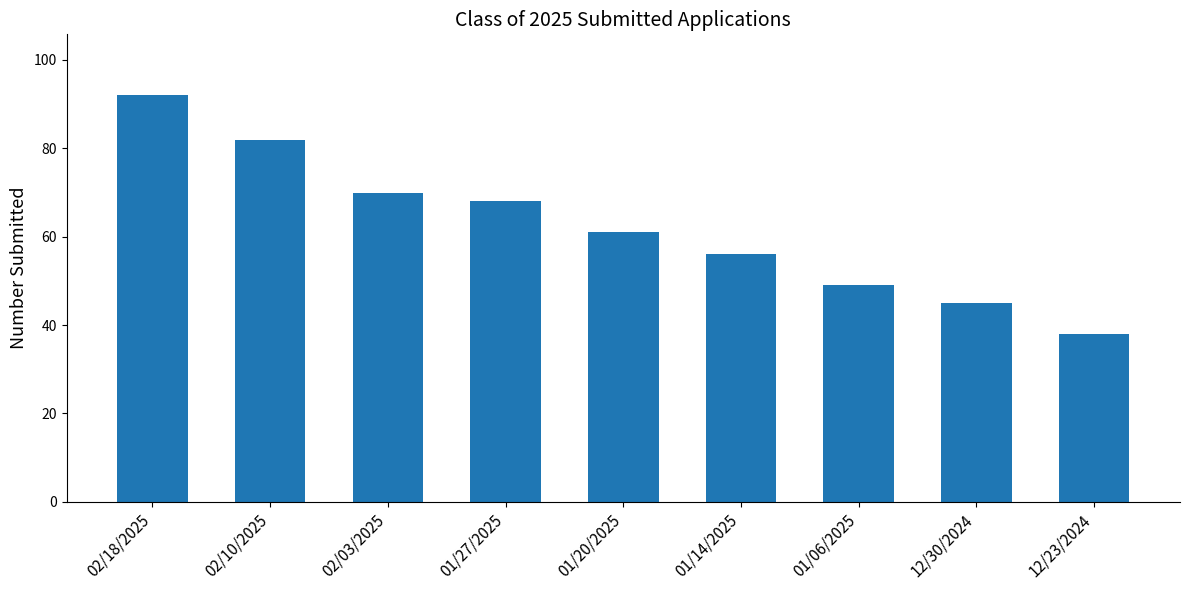

True or false: the data shows 24 at 01/27/2025.

False